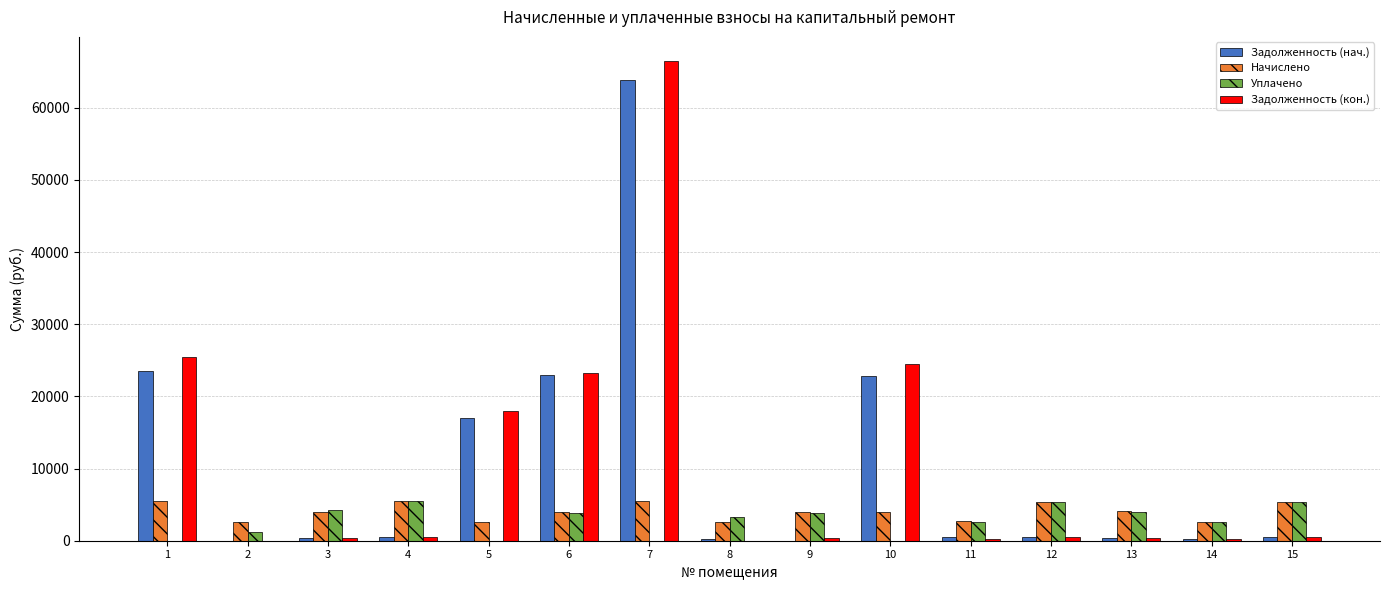

Which category has the highest value across all series?

7